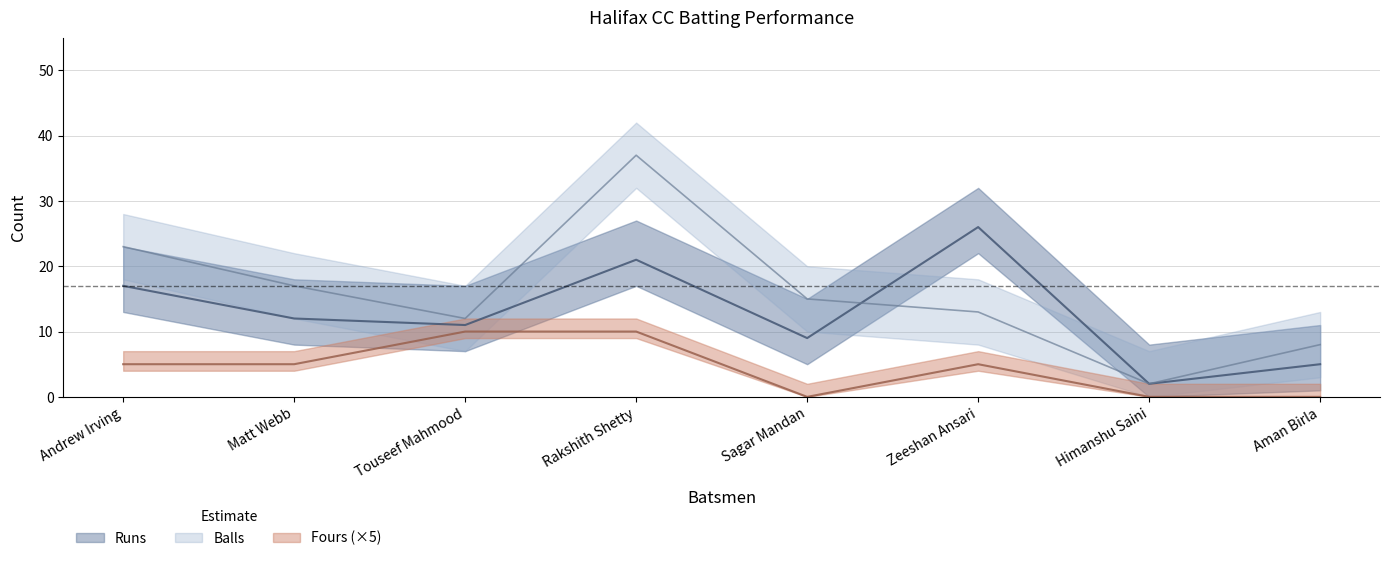

True or false: Balls and Runs cross at least once.

True